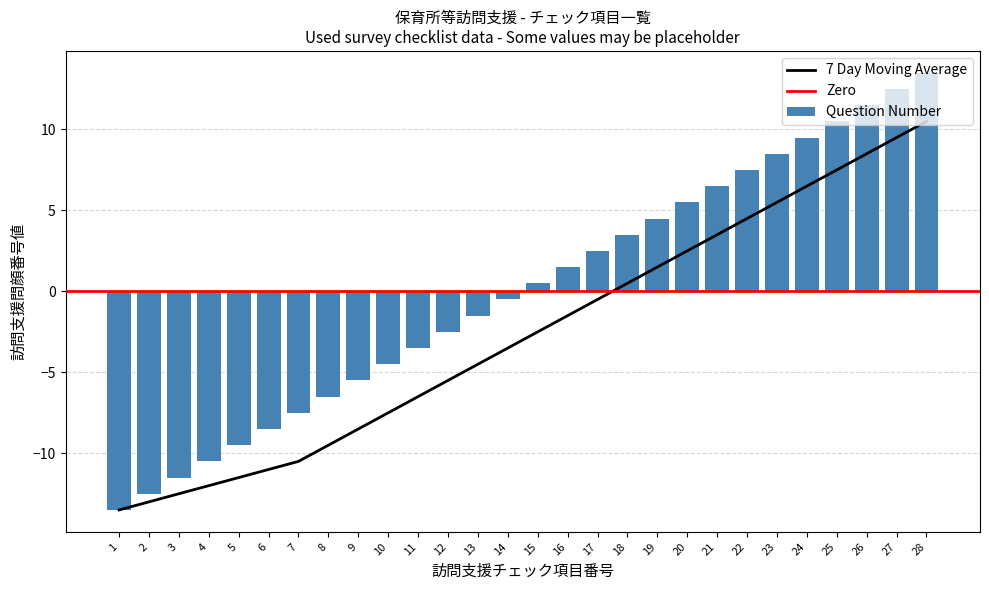

How many values are below zero?

14